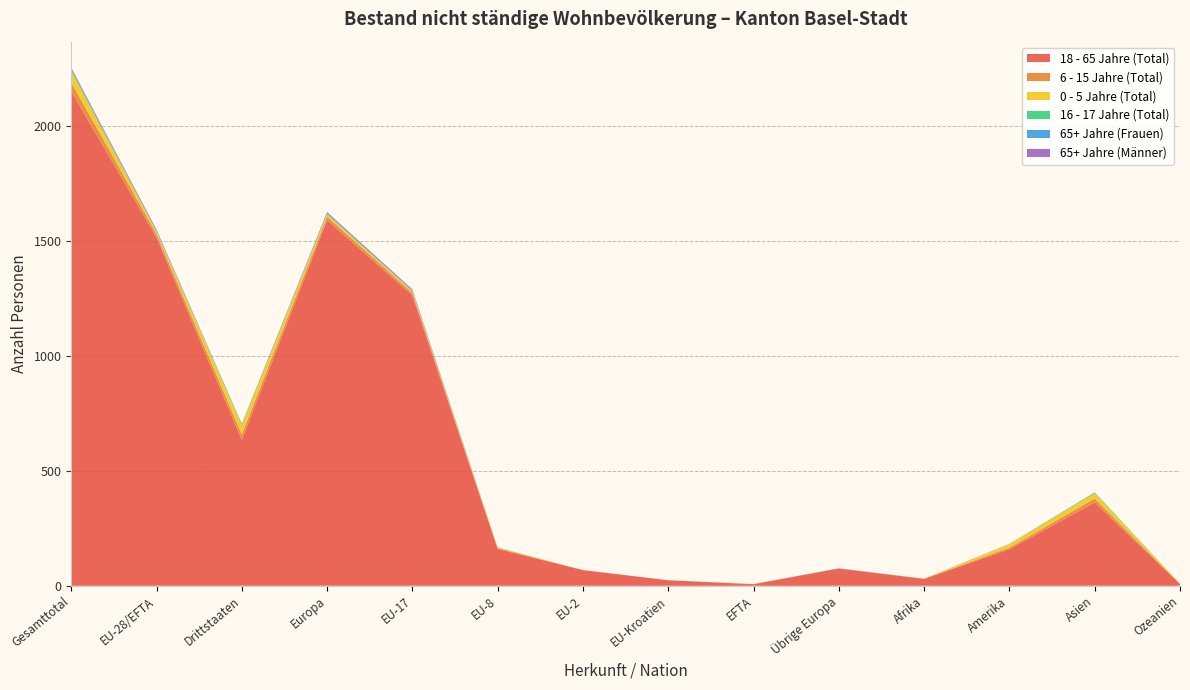

Reading left to right, transcribe all the data shown in this chart.

18 - 65 Jahre (Total): Gesamttotal=2148	EU-28/EFTA=1514	Drittstaaten=634	Europa=1589	EU-17=1262	EU-8=160	EU-2=68	EU-Kroatien=24	EFTA=7	Übrige Europa=75	Afrika=30	Amerika=159	Asien=362	Ozeanien=8
6 - 15 Jahre (Total): Gesamttotal=39	EU-28/EFTA=15	Drittstaaten=24	Europa=15	EU-17=11	EU-8=4	EU-2=0	EU-Kroatien=0	EFTA=0	Übrige Europa=0	Afrika=0	Amerika=7	Asien=17	Ozeanien=0
0 - 5 Jahre (Total): Gesamttotal=50	EU-28/EFTA=10	Drittstaaten=40	Europa=10	EU-17=7	EU-8=2	EU-2=0	EU-Kroatien=0	EFTA=1	Übrige Europa=0	Afrika=1	Amerika=15	Asien=23	Ozeanien=1
16 - 17 Jahre (Total): Gesamttotal=7	EU-28/EFTA=3	Drittstaaten=4	Europa=3	EU-17=2	EU-8=1	EU-2=0	EU-Kroatien=0	EFTA=0	Übrige Europa=0	Afrika=0	Amerika=0	Asien=4	Ozeanien=0
65+ Jahre (Frauen): Gesamttotal=2	EU-28/EFTA=1	Drittstaaten=1	Europa=2	EU-17=1	EU-8=0	EU-2=0	EU-Kroatien=0	EFTA=0	Übrige Europa=1	Afrika=0	Amerika=0	Asien=0	Ozeanien=0
65+ Jahre (Männer): Gesamttotal=6	EU-28/EFTA=5	Drittstaaten=1	Europa=5	EU-17=5	EU-8=0	EU-2=0	EU-Kroatien=0	EFTA=0	Übrige Europa=0	Afrika=0	Amerika=1	Asien=0	Ozeanien=0